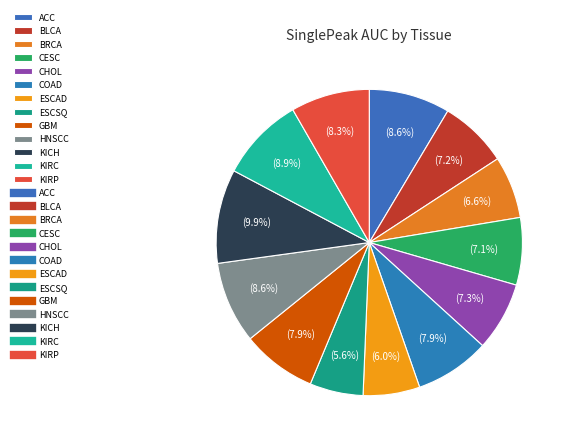

Count the number of slices in the pie.

13